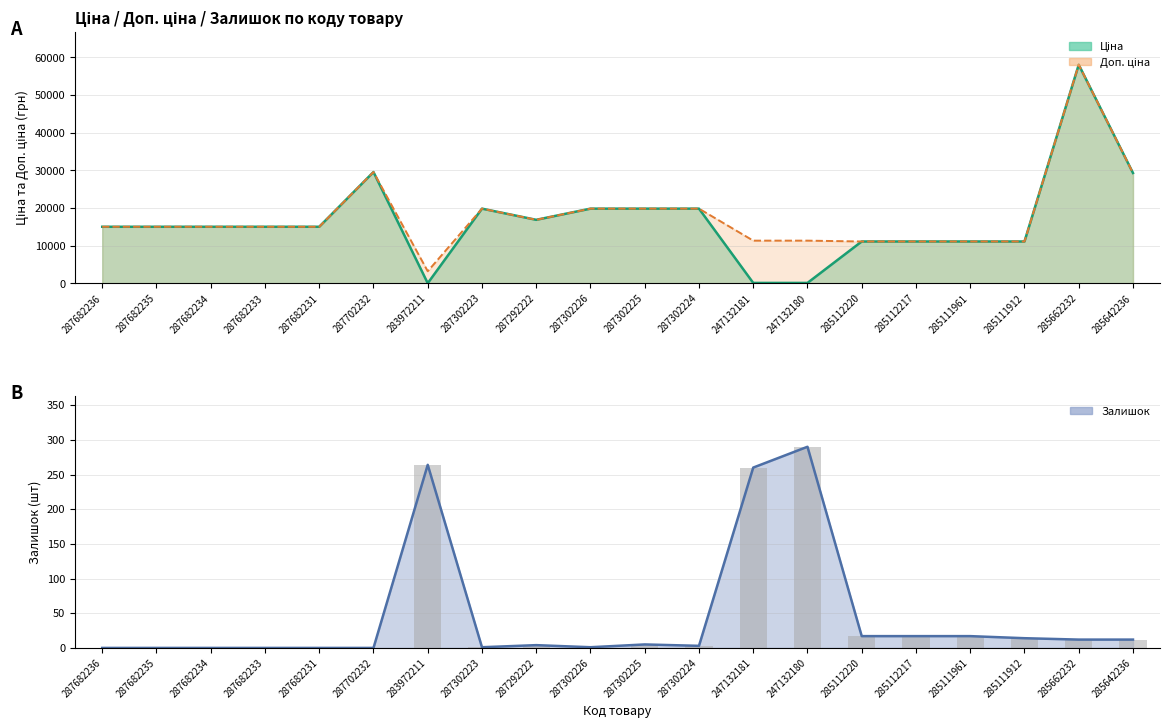

What is the difference between the second highest and minimum values in the Доп. ціна series?

26343.9